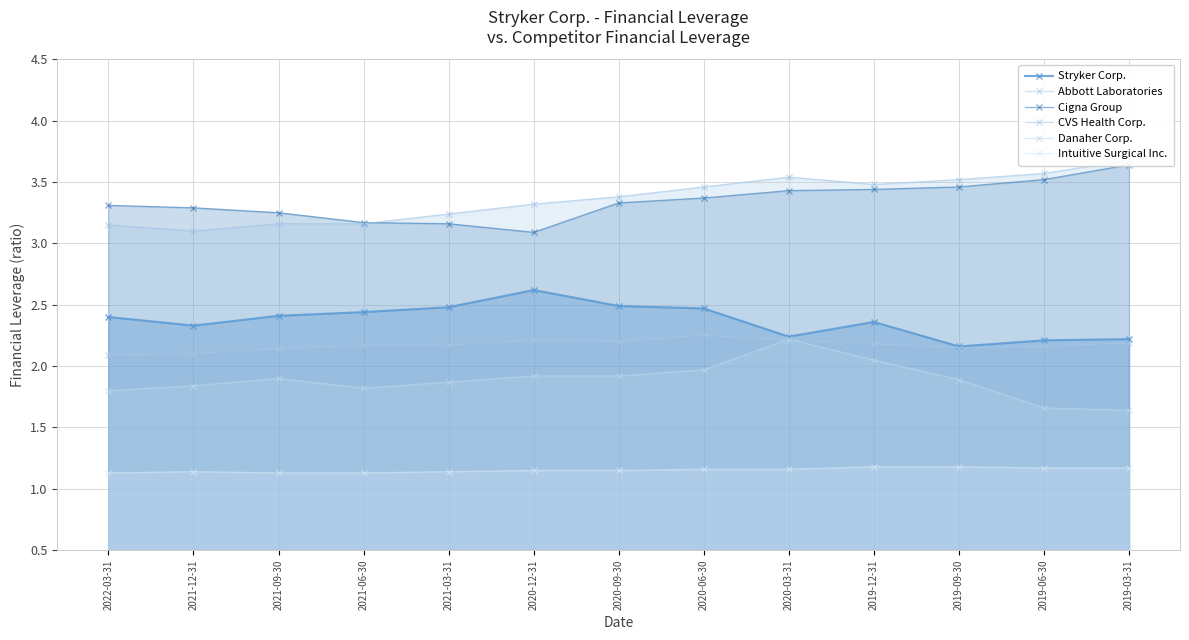

What is the label of the 12th point from the left?

2019-06-30